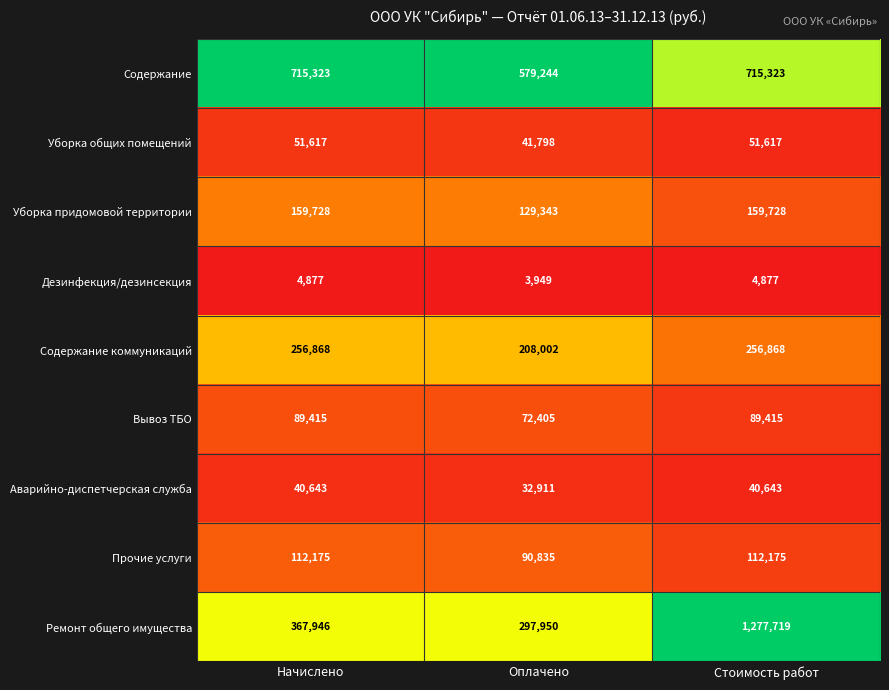

Reading left to right, extract all data points from this chart.

Содержание: 715323	579244	715323
Уборка общих помещений: 51617	41798	51617
Уборка придомовой территории: 159728	129343	159728
Дезинфекция/дезинсекция: 4877	3949	4877
Содержание коммуникаций: 256868	208002	256868
Вывоз ТБО: 89415	72405	89415
Аварийно-диспетчерская служба: 40643	32911	40643
Прочие услуги: 112175	90835	112175
Ремонт общего имущества: 367946	297950	1277719